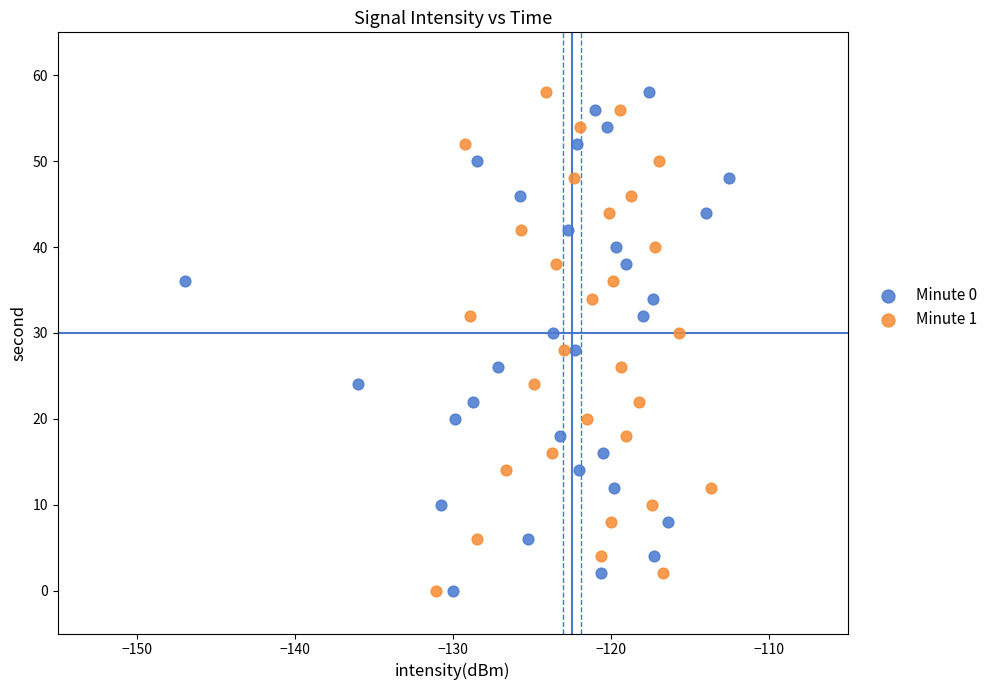

What are all the series names shown in the legend?

Minute 0, Minute 1